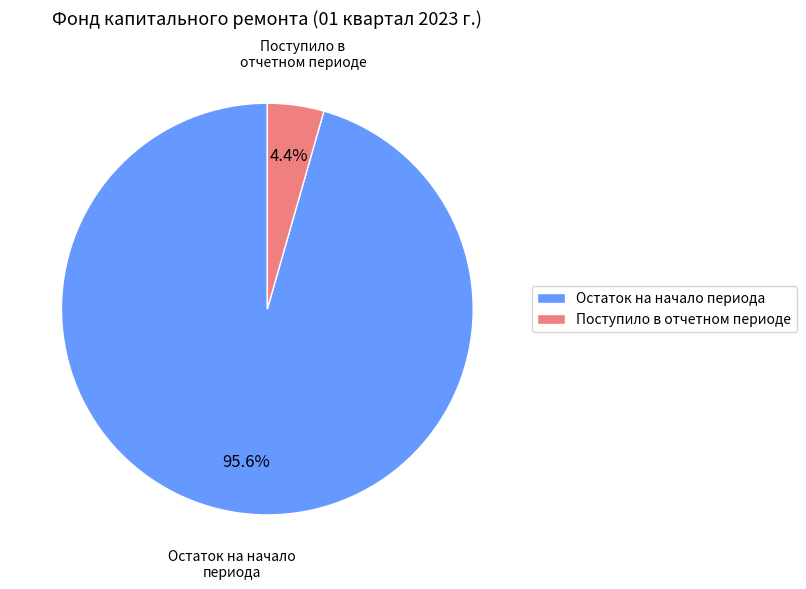

How many slices are in this pie chart?

2